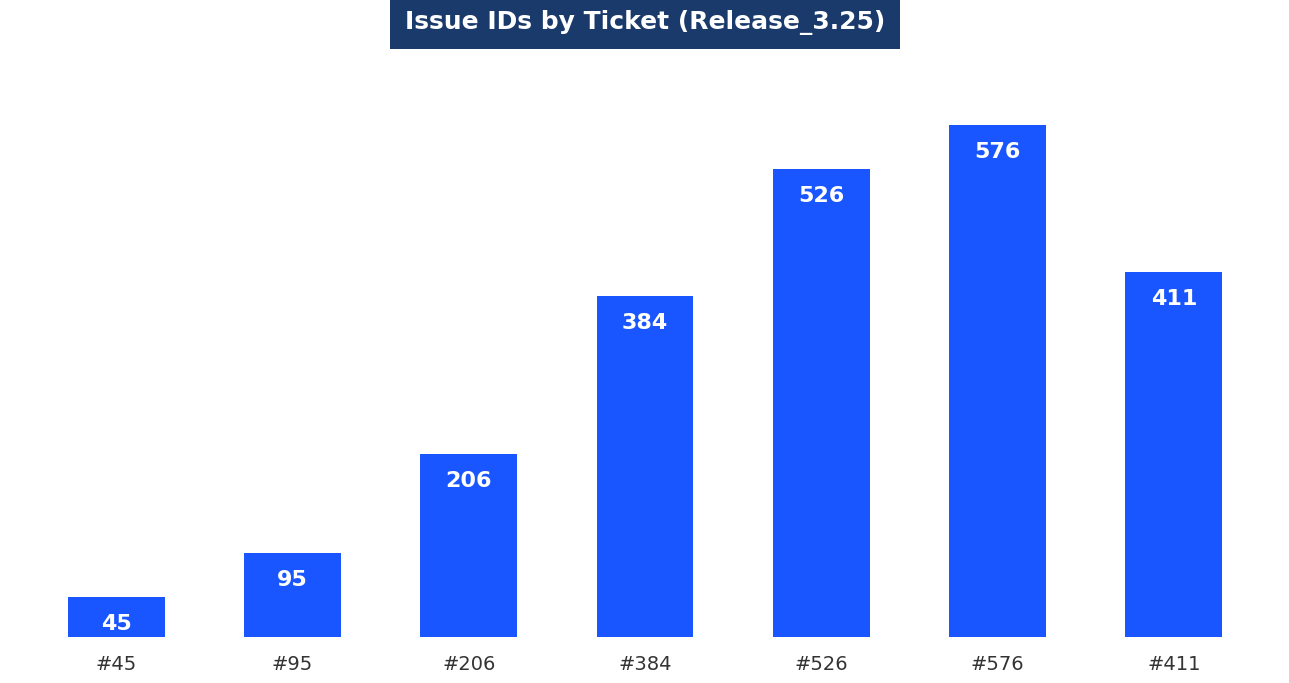

What is the minimum value shown in the chart?

45